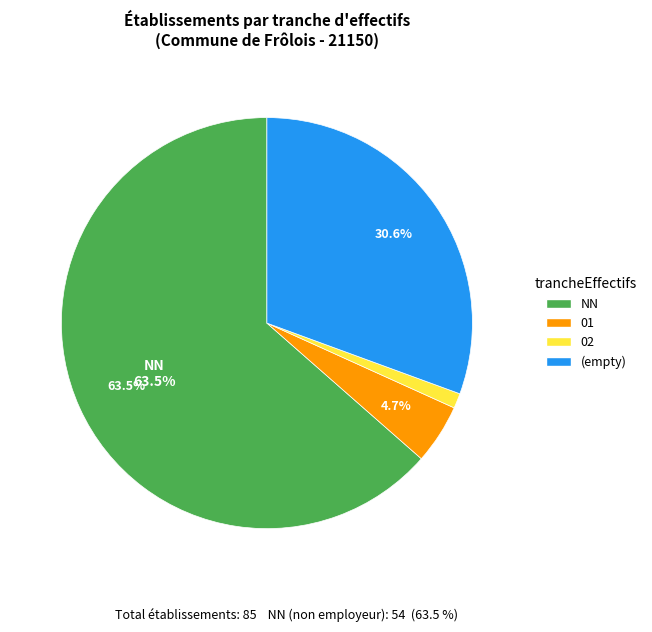

What is the ratio of the value at NN to the value at 01?

13.5